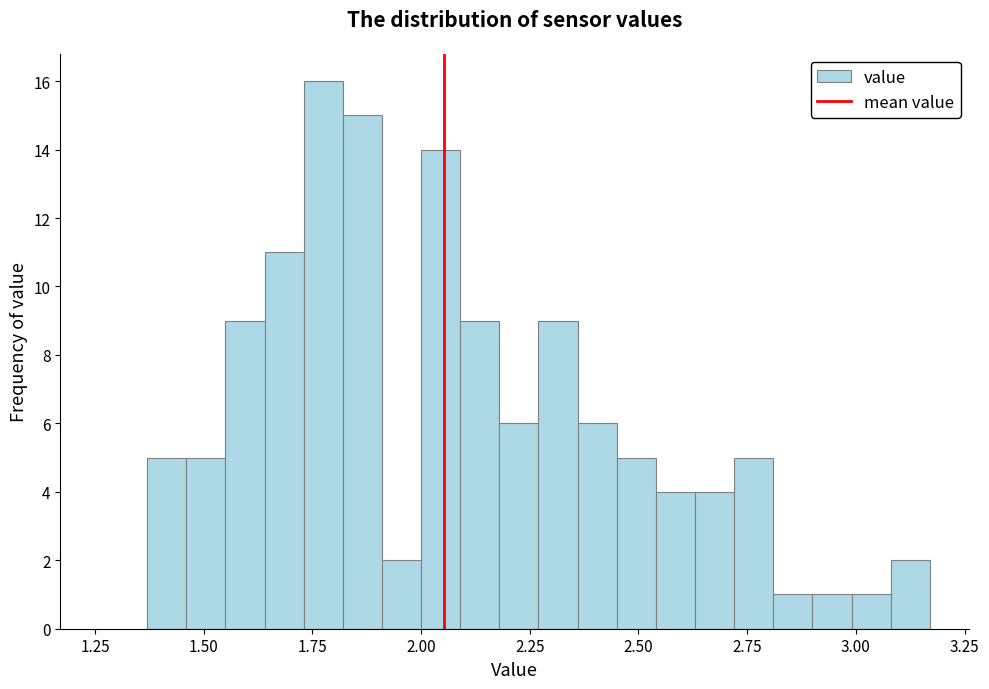

Read against the x-axis, roughly where is the centre of the tallest bar?

1.80